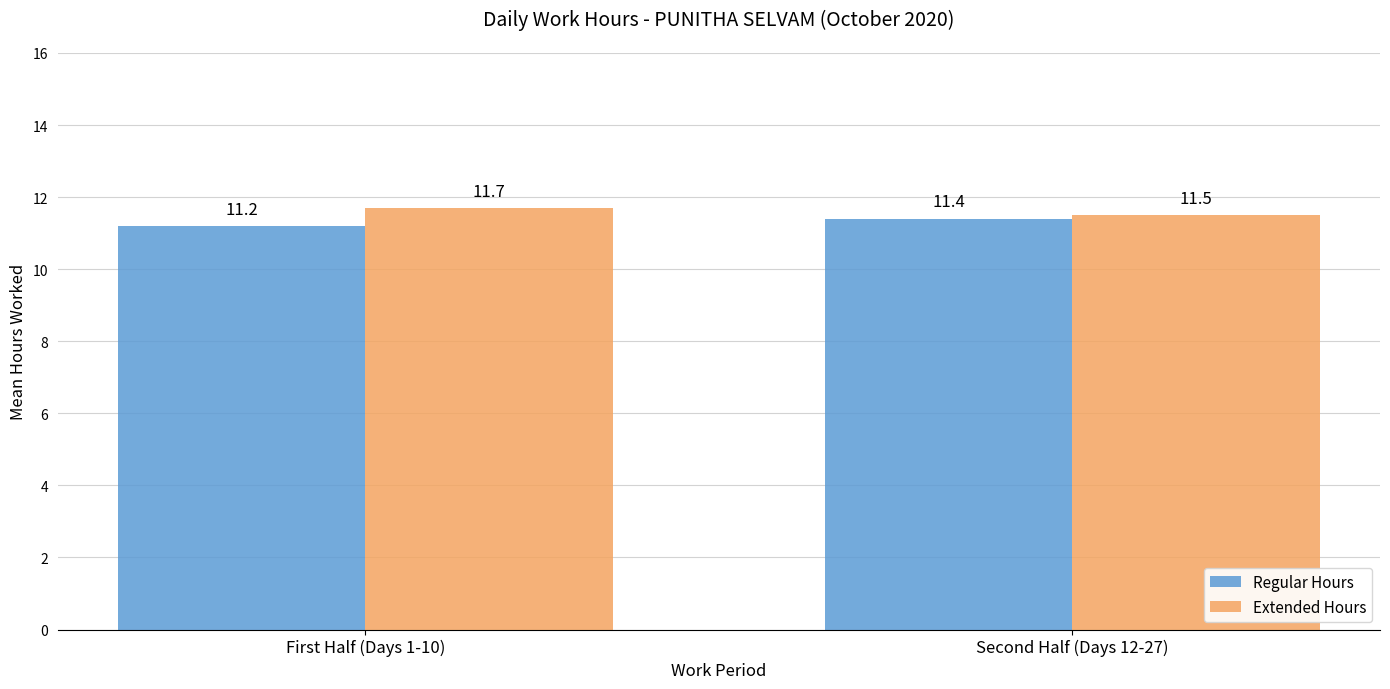

Which category has the lowest value in the Extended Hours series?

Second Half (Days 12-27)